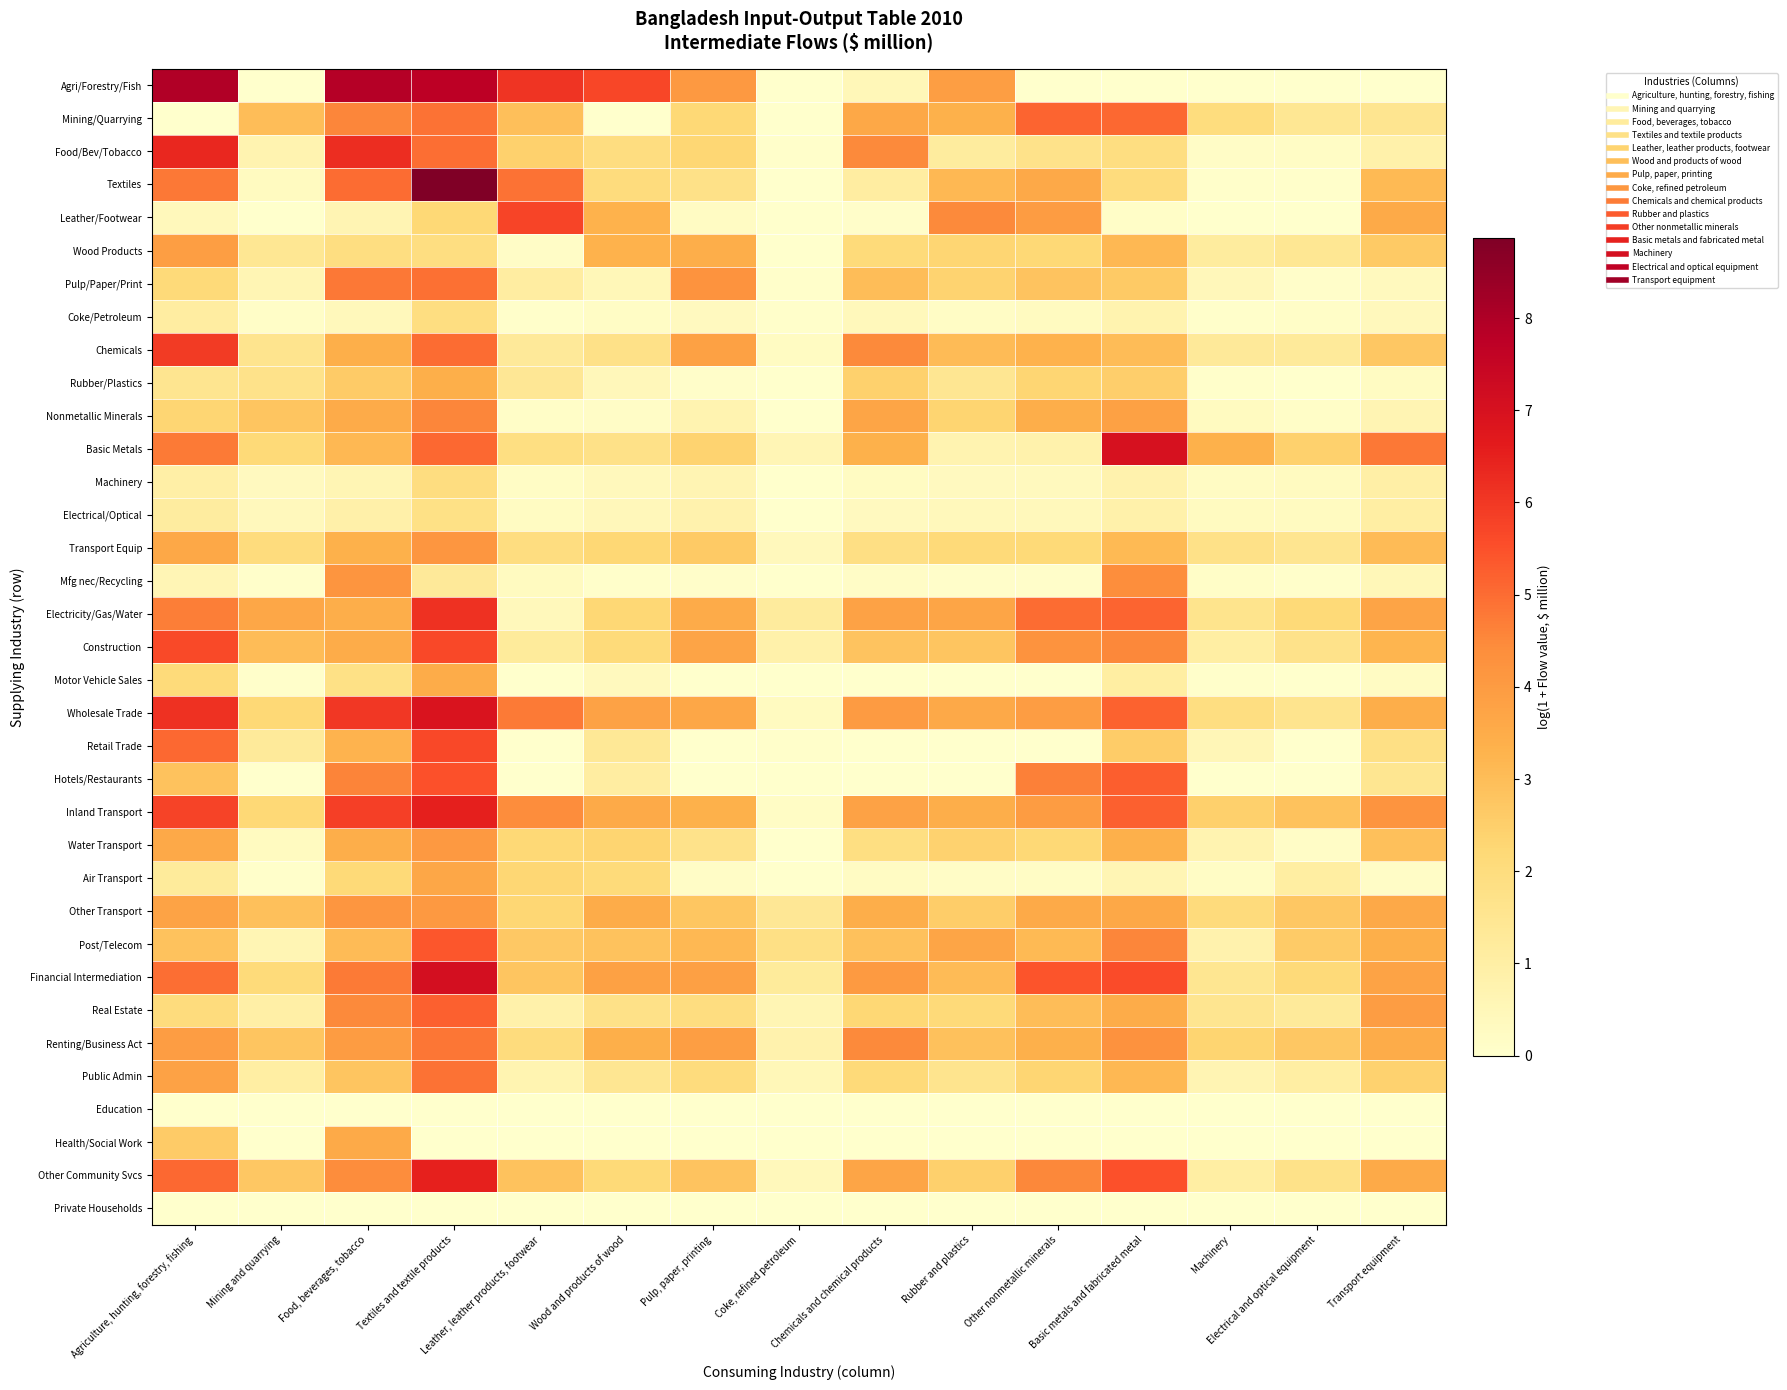

Reading left to right, list all the values displayed in this chart.

Agri/Forestry/Fish: Agriculture, hunting, forestry, fishing=7.9	Mining and quarrying=0.0	Food, beverages, tobacco=7.9	Textiles and textile products=7.8	Leather, leather products, footwear=6.1	Wood and products of wood=5.7	Pulp, paper, printing=4.1	Coke, refined petroleum=0.0	Chemicals and chemical products=0.5	Rubber and plastics=3.9	Other nonmetallic minerals=0.0	Basic metals and fabricated metal=0.0	Machinery=0.0	Electrical and optical equipment=0.0	Transport equipment=0.0
Mining/Quarrying: Agriculture, hunting, forestry, fishing=0.0	Mining and quarrying=3.0	Food, beverages, tobacco=4.6	Textiles and textile products=4.9	Leather, leather products, footwear=3.0	Wood and products of wood=0.0	Pulp, paper, printing=2.2	Coke, refined petroleum=0.0	Chemicals and chemical products=3.6	Rubber and plastics=3.3	Other nonmetallic minerals=5.1	Basic metals and fabricated metal=5.1	Machinery=2.0	Electrical and optical equipment=1.5	Transport equipment=1.5
Food/Bev/Tobacco: Agriculture, hunting, forestry, fishing=6.3	Mining and quarrying=0.7	Food, beverages, tobacco=6.2	Textiles and textile products=5.0	Leather, leather products, footwear=2.4	Wood and products of wood=2.0	Pulp, paper, printing=2.3	Coke, refined petroleum=0.1	Chemicals and chemical products=4.5	Rubber and plastics=1.2	Other nonmetallic minerals=1.7	Basic metals and fabricated metal=1.9	Machinery=0.1	Electrical and optical equipment=0.2	Transport equipment=0.8
Textiles: Agriculture, hunting, forestry, fishing=4.8	Mining and quarrying=0.3	Food, beverages, tobacco=5.0	Textiles and textile products=8.9	Leather, leather products, footwear=4.9	Wood and products of wood=2.0	Pulp, paper, printing=1.8	Coke, refined petroleum=0.0	Chemicals and chemical products=1.1	Rubber and plastics=3.1	Other nonmetallic minerals=3.6	Basic metals and fabricated metal=2.0	Machinery=0.1	Electrical and optical equipment=0.1	Transport equipment=3.1
Leather/Footwear: Agriculture, hunting, forestry, fishing=0.4	Mining and quarrying=0.0	Food, beverages, tobacco=0.7	Textiles and textile products=2.2	Leather, leather products, footwear=5.7	Wood and products of wood=3.3	Pulp, paper, printing=0.2	Coke, refined petroleum=0.0	Chemicals and chemical products=0.1	Rubber and plastics=4.5	Other nonmetallic minerals=4.0	Basic metals and fabricated metal=0.1	Machinery=0.0	Electrical and optical equipment=0.0	Transport equipment=3.6
Wood Products: Agriculture, hunting, forestry, fishing=3.9	Mining and quarrying=1.4	Food, beverages, tobacco=1.9	Textiles and textile products=1.9	Leather, leather products, footwear=0.2	Wood and products of wood=3.3	Pulp, paper, printing=3.4	Coke, refined petroleum=0.0	Chemicals and chemical products=2.1	Rubber and plastics=2.3	Other nonmetallic minerals=2.2	Basic metals and fabricated metal=3.1	Machinery=1.2	Electrical and optical equipment=1.4	Transport equipment=2.6
Pulp/Paper/Print: Agriculture, hunting, forestry, fishing=2.1	Mining and quarrying=0.6	Food, beverages, tobacco=4.8	Textiles and textile products=5.0	Leather, leather products, footwear=1.1	Wood and products of wood=0.5	Pulp, paper, printing=4.2	Coke, refined petroleum=0.0	Chemicals and chemical products=3.0	Rubber and plastics=2.4	Other nonmetallic minerals=2.8	Basic metals and fabricated metal=2.6	Machinery=0.5	Electrical and optical equipment=0.1	Transport equipment=0.4
Coke/Petroleum: Agriculture, hunting, forestry, fishing=1.1	Mining and quarrying=0.1	Food, beverages, tobacco=0.4	Textiles and textile products=1.9	Leather, leather products, footwear=0.0	Wood and products of wood=0.2	Pulp, paper, printing=0.3	Coke, refined petroleum=0.0	Chemicals and chemical products=0.4	Rubber and plastics=0.2	Other nonmetallic minerals=0.3	Basic metals and fabricated metal=0.7	Machinery=0.1	Electrical and optical equipment=0.1	Transport equipment=0.4
Chemicals: Agriculture, hunting, forestry, fishing=6.0	Mining and quarrying=1.6	Food, beverages, tobacco=3.4	Textiles and textile products=5.0	Leather, leather products, footwear=1.3	Wood and products of wood=1.8	Pulp, paper, printing=3.8	Coke, refined petroleum=0.3	Chemicals and chemical products=4.5	Rubber and plastics=3.1	Other nonmetallic minerals=3.3	Basic metals and fabricated metal=3.0	Machinery=1.3	Electrical and optical equipment=1.3	Transport equipment=2.7
Rubber/Plastics: Agriculture, hunting, forestry, fishing=1.5	Mining and quarrying=1.7	Food, beverages, tobacco=2.6	Textiles and textile products=3.4	Leather, leather products, footwear=1.4	Wood and products of wood=0.5	Pulp, paper, printing=0.1	Coke, refined petroleum=0.0	Chemicals and chemical products=2.5	Rubber and plastics=1.5	Other nonmetallic minerals=2.3	Basic metals and fabricated metal=2.5	Machinery=0.0	Electrical and optical equipment=0.0	Transport equipment=0.3
Nonmetallic Minerals: Agriculture, hunting, forestry, fishing=2.3	Mining and quarrying=2.8	Food, beverages, tobacco=3.5	Textiles and textile products=4.6	Leather, leather products, footwear=0.1	Wood and products of wood=0.1	Pulp, paper, printing=0.7	Coke, refined petroleum=0.0	Chemicals and chemical products=3.7	Rubber and plastics=2.3	Other nonmetallic minerals=3.4	Basic metals and fabricated metal=3.8	Machinery=0.3	Electrical and optical equipment=0.1	Transport equipment=0.6
Basic Metals: Agriculture, hunting, forestry, fishing=4.8	Mining and quarrying=2.2	Food, beverages, tobacco=3.1	Textiles and textile products=5.1	Leather, leather products, footwear=1.9	Wood and products of wood=1.7	Pulp, paper, printing=2.4	Coke, refined petroleum=0.6	Chemicals and chemical products=3.4	Rubber and plastics=0.7	Other nonmetallic minerals=0.8	Basic metals and fabricated metal=7.0	Machinery=3.3	Electrical and optical equipment=2.4	Transport equipment=4.8
Machinery: Agriculture, hunting, forestry, fishing=0.9	Mining and quarrying=0.3	Food, beverages, tobacco=0.6	Textiles and textile products=2.0	Leather, leather products, footwear=0.2	Wood and products of wood=0.4	Pulp, paper, printing=0.6	Coke, refined petroleum=0.0	Chemicals and chemical products=0.3	Rubber and plastics=0.3	Other nonmetallic minerals=0.4	Basic metals and fabricated metal=0.8	Machinery=0.2	Electrical and optical equipment=0.3	Transport equipment=1.0
Electrical/Optical: Agriculture, hunting, forestry, fishing=1.1	Mining and quarrying=0.4	Food, beverages, tobacco=0.9	Textiles and textile products=1.8	Leather, leather products, footwear=0.2	Wood and products of wood=0.5	Pulp, paper, printing=0.8	Coke, refined petroleum=0.0	Chemicals and chemical products=0.3	Rubber and plastics=0.4	Other nonmetallic minerals=0.4	Basic metals and fabricated metal=0.9	Machinery=0.3	Electrical and optical equipment=0.3	Transport equipment=1.0
Transport Equip: Agriculture, hunting, forestry, fishing=3.6	Mining and quarrying=2.0	Food, beverages, tobacco=3.3	Textiles and textile products=4.1	Leather, leather products, footwear=1.9	Wood and products of wood=2.2	Pulp, paper, printing=2.7	Coke, refined petroleum=0.4	Chemicals and chemical products=1.9	Rubber and plastics=2.1	Other nonmetallic minerals=2.2	Basic metals and fabricated metal=3.1	Machinery=1.8	Electrical and optical equipment=1.5	Transport equipment=3.1
Mfg nec/Recycling: Agriculture, hunting, forestry, fishing=0.6	Mining and quarrying=0.0	Food, beverages, tobacco=4.2	Textiles and textile products=1.3	Leather, leather products, footwear=0.3	Wood and products of wood=0.1	Pulp, paper, printing=0.1	Coke, refined petroleum=0.0	Chemicals and chemical products=0.1	Rubber and plastics=0.1	Other nonmetallic minerals=0.1	Basic metals and fabricated metal=4.4	Machinery=0.1	Electrical and optical equipment=0.1	Transport equipment=0.5
Electricity/Gas/Water: Agriculture, hunting, forestry, fishing=4.7	Mining and quarrying=3.6	Food, beverages, tobacco=3.5	Textiles and textile products=6.2	Leather, leather products, footwear=0.4	Wood and products of wood=2.2	Pulp, paper, printing=3.5	Coke, refined petroleum=1.2	Chemicals and chemical products=3.8	Rubber and plastics=3.7	Other nonmetallic minerals=5.0	Basic metals and fabricated metal=5.2	Machinery=1.6	Electrical and optical equipment=2.2	Transport equipment=3.7
Construction: Agriculture, hunting, forestry, fishing=5.6	Mining and quarrying=3.0	Food, beverages, tobacco=3.5	Textiles and textile products=5.6	Leather, leather products, footwear=1.2	Wood and products of wood=2.1	Pulp, paper, printing=3.7	Coke, refined petroleum=0.9	Chemicals and chemical products=2.8	Rubber and plastics=2.8	Other nonmetallic minerals=4.2	Basic metals and fabricated metal=4.5	Machinery=1.0	Electrical and optical equipment=1.7	Transport equipment=3.2
Motor Vehicle Sales: Agriculture, hunting, forestry, fishing=2.1	Mining and quarrying=0.0	Food, beverages, tobacco=1.8	Textiles and textile products=3.5	Leather, leather products, footwear=0.0	Wood and products of wood=0.4	Pulp, paper, printing=0.0	Coke, refined petroleum=0.0	Chemicals and chemical products=0.0	Rubber and plastics=0.0	Other nonmetallic minerals=0.0	Basic metals and fabricated metal=1.0	Machinery=0.1	Electrical and optical equipment=0.0	Transport equipment=0.2
Wholesale Trade: Agriculture, hunting, forestry, fishing=6.1	Mining and quarrying=2.2	Food, beverages, tobacco=6.0	Textiles and textile products=6.9	Leather, leather products, footwear=4.8	Wood and products of wood=3.8	Pulp, paper, printing=3.6	Coke, refined petroleum=0.3	Chemicals and chemical products=4.0	Rubber and plastics=3.6	Other nonmetallic minerals=3.9	Basic metals and fabricated metal=5.2	Machinery=1.9	Electrical and optical equipment=1.6	Transport equipment=3.5
Retail Trade: Agriculture, hunting, forestry, fishing=5.1	Mining and quarrying=1.3	Food, beverages, tobacco=3.3	Textiles and textile products=5.7	Leather, leather products, footwear=0.0	Wood and products of wood=1.4	Pulp, paper, printing=0.0	Coke, refined petroleum=0.1	Chemicals and chemical products=0.0	Rubber and plastics=0.0	Other nonmetallic minerals=0.0	Basic metals and fabricated metal=2.6	Machinery=0.5	Electrical and optical equipment=0.0	Transport equipment=1.8
Hotels/Restaurants: Agriculture, hunting, forestry, fishing=2.9	Mining and quarrying=0.0	Food, beverages, tobacco=4.6	Textiles and textile products=5.5	Leather, leather products, footwear=0.0	Wood and products of wood=1.1	Pulp, paper, printing=0.0	Coke, refined petroleum=0.0	Chemicals and chemical products=0.0	Rubber and plastics=0.0	Other nonmetallic minerals=4.7	Basic metals and fabricated metal=5.2	Machinery=0.0	Electrical and optical equipment=0.0	Transport equipment=1.5
Inland Transport: Agriculture, hunting, forestry, fishing=5.8	Mining and quarrying=2.2	Food, beverages, tobacco=5.8	Textiles and textile products=6.5	Leather, leather products, footwear=4.4	Wood and products of wood=3.6	Pulp, paper, printing=3.3	Coke, refined petroleum=0.2	Chemicals and chemical products=3.8	Rubber and plastics=3.5	Other nonmetallic minerals=4.0	Basic metals and fabricated metal=5.2	Machinery=2.5	Electrical and optical equipment=2.9	Transport equipment=4.2
Water Transport: Agriculture, hunting, forestry, fishing=3.6	Mining and quarrying=0.3	Food, beverages, tobacco=3.5	Textiles and textile products=4.1	Leather, leather products, footwear=2.2	Wood and products of wood=2.3	Pulp, paper, printing=1.7	Coke, refined petroleum=0.0	Chemicals and chemical products=1.9	Rubber and plastics=2.4	Other nonmetallic minerals=2.2	Basic metals and fabricated metal=3.4	Machinery=0.7	Electrical and optical equipment=0.1	Transport equipment=2.9
Air Transport: Agriculture, hunting, forestry, fishing=1.2	Mining and quarrying=0.0	Food, beverages, tobacco=2.2	Textiles and textile products=3.7	Leather, leather products, footwear=2.3	Wood and products of wood=2.1	Pulp, paper, printing=0.2	Coke, refined petroleum=0.0	Chemicals and chemical products=0.2	Rubber and plastics=0.1	Other nonmetallic minerals=0.2	Basic metals and fabricated metal=0.6	Machinery=0.2	Electrical and optical equipment=1.0	Transport equipment=0.1
Other Transport: Agriculture, hunting, forestry, fishing=3.8	Mining and quarrying=2.9	Food, beverages, tobacco=4.1	Textiles and textile products=4.1	Leather, leather products, footwear=2.3	Wood and products of wood=3.5	Pulp, paper, printing=2.8	Coke, refined petroleum=1.4	Chemicals and chemical products=3.4	Rubber and plastics=2.5	Other nonmetallic minerals=3.6	Basic metals and fabricated metal=3.6	Machinery=2.1	Electrical and optical equipment=2.7	Transport equipment=3.6
Post/Telecom: Agriculture, hunting, forestry, fishing=2.9	Mining and quarrying=0.6	Food, beverages, tobacco=3.1	Textiles and textile products=5.4	Leather, leather products, footwear=2.7	Wood and products of wood=2.9	Pulp, paper, printing=3.2	Coke, refined petroleum=1.8	Chemicals and chemical products=2.9	Rubber and plastics=3.7	Other nonmetallic minerals=3.1	Basic metals and fabricated metal=4.6	Machinery=0.8	Electrical and optical equipment=2.6	Transport equipment=3.4
Financial Intermediation: Agriculture, hunting, forestry, fishing=5.0	Mining and quarrying=2.1	Food, beverages, tobacco=4.7	Textiles and textile products=7.1	Leather, leather products, footwear=2.8	Wood and products of wood=3.8	Pulp, paper, printing=3.9	Coke, refined petroleum=1.2	Chemicals and chemical products=4.0	Rubber and plastics=3.1	Other nonmetallic minerals=5.4	Basic metals and fabricated metal=5.6	Machinery=1.5	Electrical and optical equipment=2.1	Transport equipment=3.8
Real Estate: Agriculture, hunting, forestry, fishing=2.0	Mining and quarrying=0.9	Food, beverages, tobacco=4.5	Textiles and textile products=5.2	Leather, leather products, footwear=0.9	Wood and products of wood=1.8	Pulp, paper, printing=2.0	Coke, refined petroleum=0.6	Chemicals and chemical products=2.2	Rubber and plastics=2.1	Other nonmetallic minerals=3.0	Basic metals and fabricated metal=3.5	Machinery=1.6	Electrical and optical equipment=1.3	Transport equipment=3.9
Renting/Business Act: Agriculture, hunting, forestry, fishing=3.9	Mining and quarrying=2.8	Food, beverages, tobacco=4.0	Textiles and textile products=4.8	Leather, leather products, footwear=2.0	Wood and products of wood=3.4	Pulp, paper, printing=3.9	Coke, refined petroleum=0.8	Chemicals and chemical products=4.5	Rubber and plastics=2.9	Other nonmetallic minerals=3.4	Basic metals and fabricated metal=4.3	Machinery=2.3	Electrical and optical equipment=2.7	Transport equipment=3.5
Public Admin: Agriculture, hunting, forestry, fishing=3.8	Mining and quarrying=1.0	Food, beverages, tobacco=2.8	Textiles and textile products=4.9	Leather, leather products, footwear=0.7	Wood and products of wood=1.5	Pulp, paper, printing=2.0	Coke, refined petroleum=0.5	Chemicals and chemical products=2.1	Rubber and plastics=1.6	Other nonmetallic minerals=2.3	Basic metals and fabricated metal=3.1	Machinery=0.6	Electrical and optical equipment=1.0	Transport equipment=2.4
Education: Agriculture, hunting, forestry, fishing=0.0	Mining and quarrying=0.0	Food, beverages, tobacco=0.0	Textiles and textile products=0.0	Leather, leather products, footwear=0.0	Wood and products of wood=0.0	Pulp, paper, printing=0.0	Coke, refined petroleum=0.0	Chemicals and chemical products=0.0	Rubber and plastics=0.0	Other nonmetallic minerals=0.0	Basic metals and fabricated metal=0.0	Machinery=0.0	Electrical and optical equipment=0.0	Transport equipment=0.0
Health/Social Work: Agriculture, hunting, forestry, fishing=2.6	Mining and quarrying=0.0	Food, beverages, tobacco=3.6	Textiles and textile products=0.0	Leather, leather products, footwear=0.0	Wood and products of wood=0.0	Pulp, paper, printing=0.0	Coke, refined petroleum=0.0	Chemicals and chemical products=0.0	Rubber and plastics=0.0	Other nonmetallic minerals=0.0	Basic metals and fabricated metal=0.0	Machinery=0.0	Electrical and optical equipment=0.0	Transport equipment=0.0
Other Community Svcs: Agriculture, hunting, forestry, fishing=5.1	Mining and quarrying=2.7	Food, beverages, tobacco=4.4	Textiles and textile products=6.5	Leather, leather products, footwear=2.9	Wood and products of wood=2.1	Pulp, paper, printing=2.8	Coke, refined petroleum=0.4	Chemicals and chemical products=3.7	Rubber and plastics=2.5	Other nonmetallic minerals=4.5	Basic metals and fabricated metal=5.5	Machinery=1.0	Electrical and optical equipment=1.7	Transport equipment=3.5
Private Households: Agriculture, hunting, forestry, fishing=0.0	Mining and quarrying=0.0	Food, beverages, tobacco=0.0	Textiles and textile products=0.0	Leather, leather products, footwear=0.0	Wood and products of wood=0.0	Pulp, paper, printing=0.0	Coke, refined petroleum=0.0	Chemicals and chemical products=0.0	Rubber and plastics=0.0	Other nonmetallic minerals=0.0	Basic metals and fabricated metal=0.0	Machinery=0.0	Electrical and optical equipment=0.0	Transport equipment=0.0